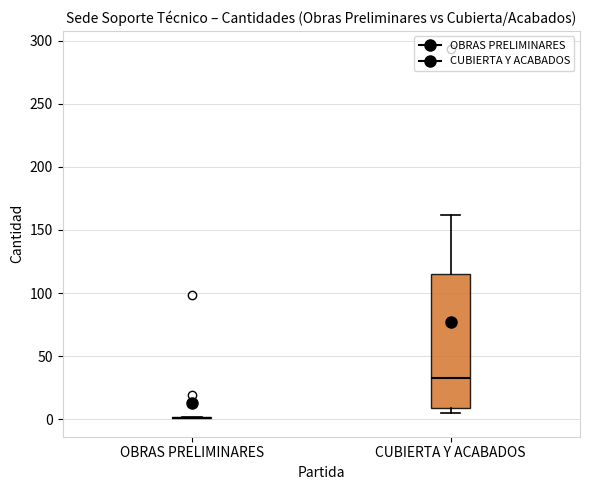

Reading left to right, transcribe this box plot: for each box, give where its median line is, the range the box spans, and where its two whiskers end, as read against the y-axis. The values are not printed on the chart, so give them approximately, as read against the axis.

OBRAS PRELIMINARES: box collapsed to a line at 0, whiskers 0 to 0
CUBIERTA Y ACABADOS: median 35, box 10 to 115, whiskers 5 to 160